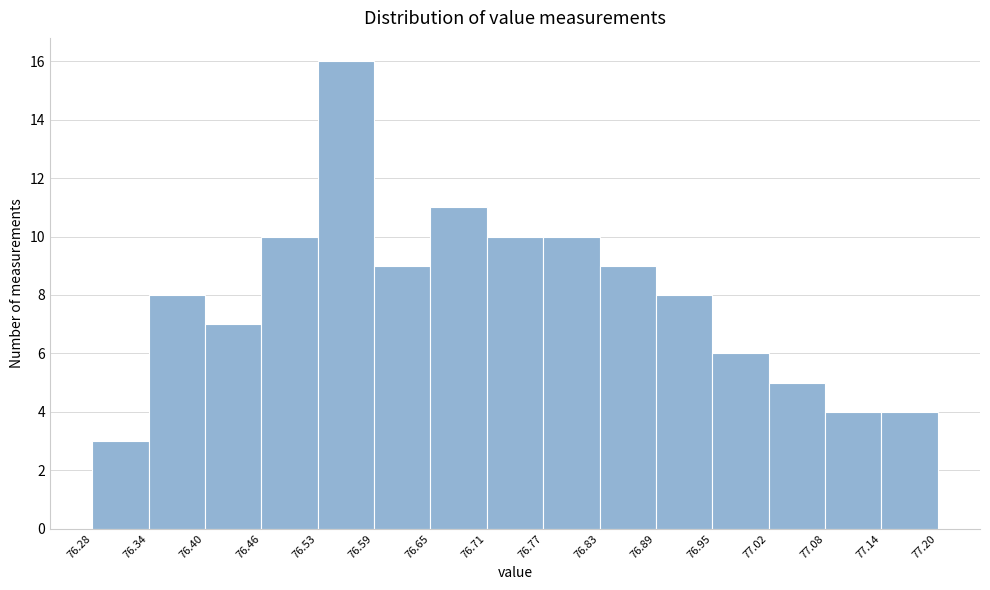

Reading left to right, list every bar in this chart as the range it spans on the x-axis followed by its height. The values are not printed on the chart, so give them approximately, as read against the axis.

76.28 to 76.34: 3
76.34 to 76.40: 8
76.40 to 76.46: 7
76.46 to 76.53: 10
76.53 to 76.59: 16
76.59 to 76.65: 9
76.65 to 76.71: 11
76.71 to 76.77: 10
76.77 to 76.83: 10
76.83 to 76.89: 9
76.89 to 76.95: 8
76.95 to 77.02: 6
77.02 to 77.08: 5
77.08 to 77.14: 4
77.14 to 77.20: 4